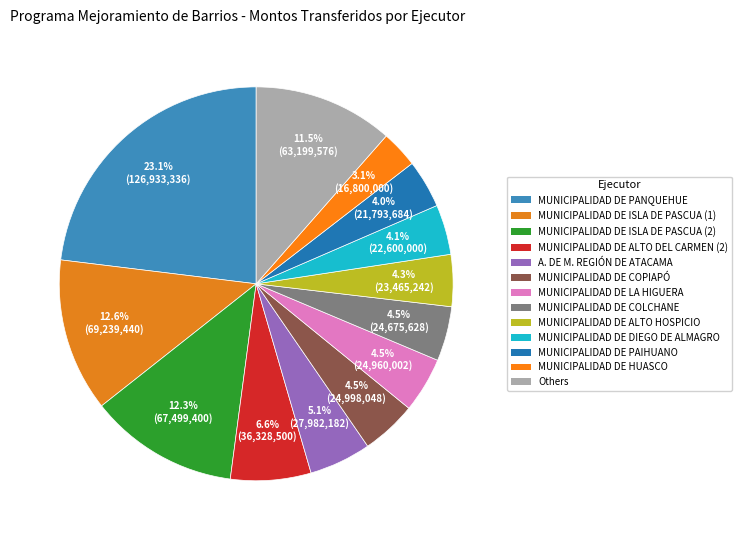

How many slices are in this pie chart?

13